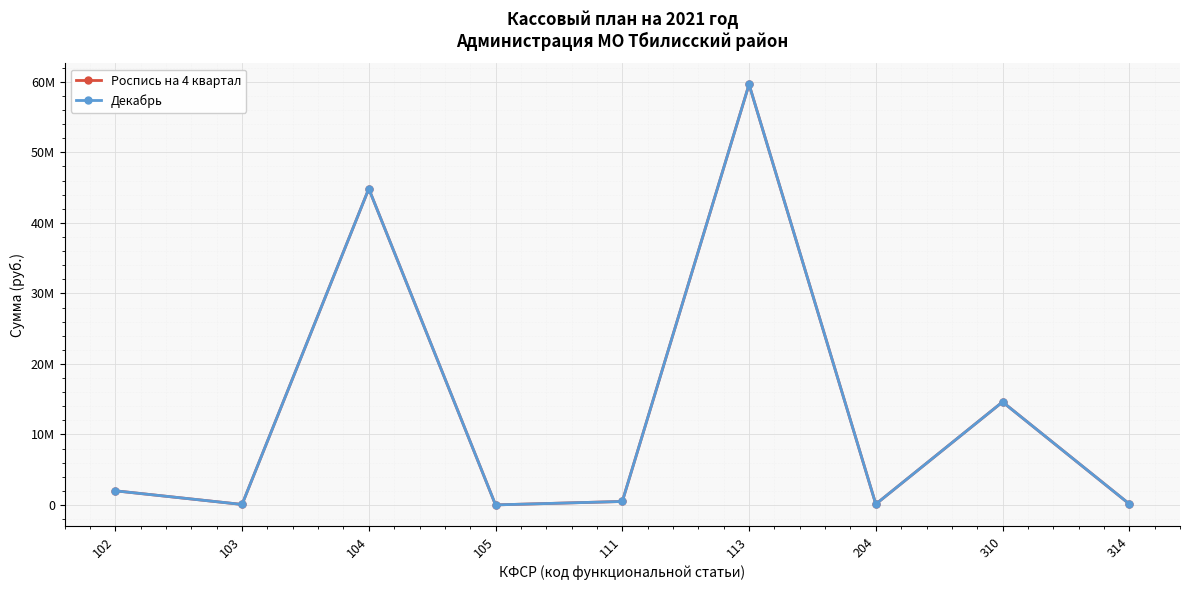

Is this an area chart (filled region under the line)?

No